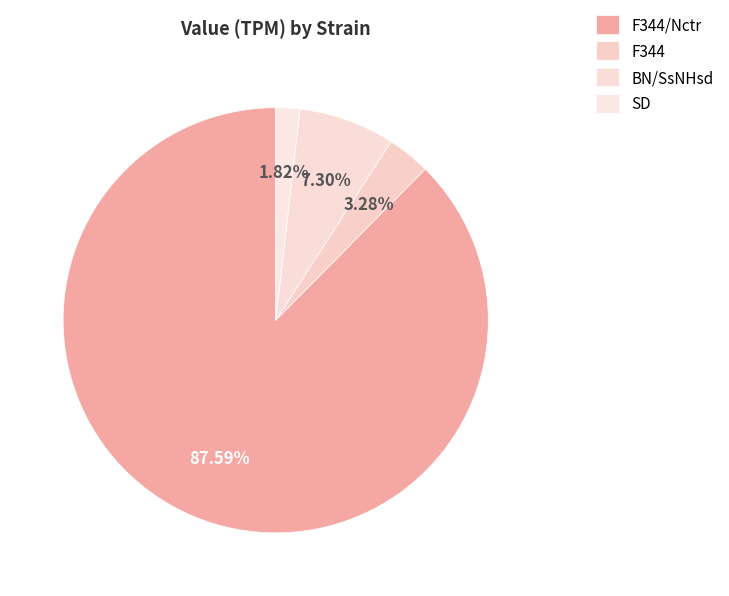

The F344/Nctr slice represents 88% of the pie. True or false?

True